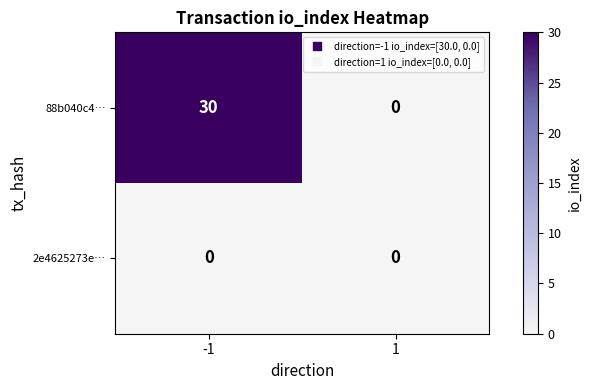

List the series in order of their overall mean, lowest first.

2e4625273e…, 88b040c4…